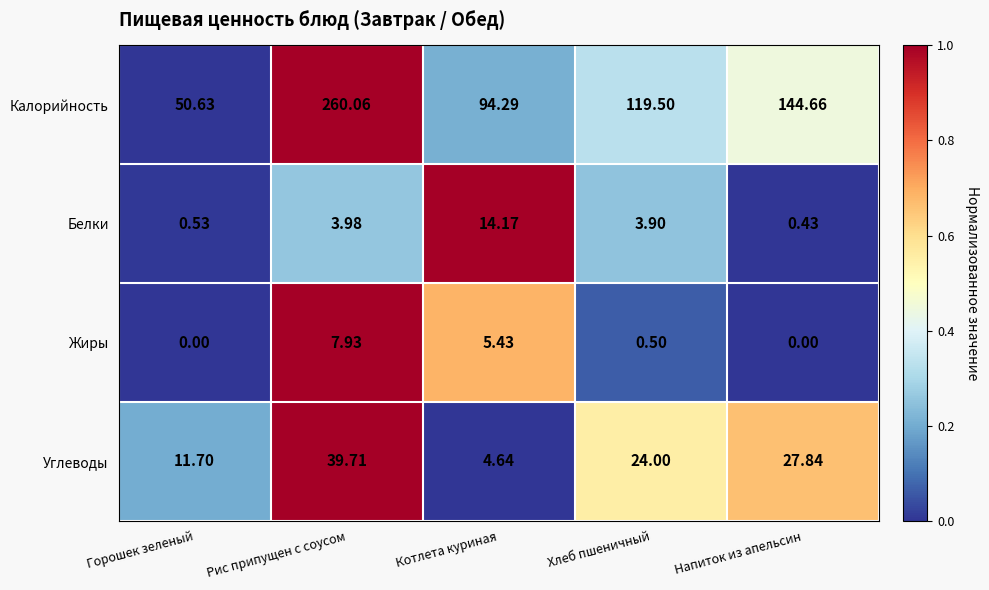

Which series has the largest total across all categories?

Калорийность